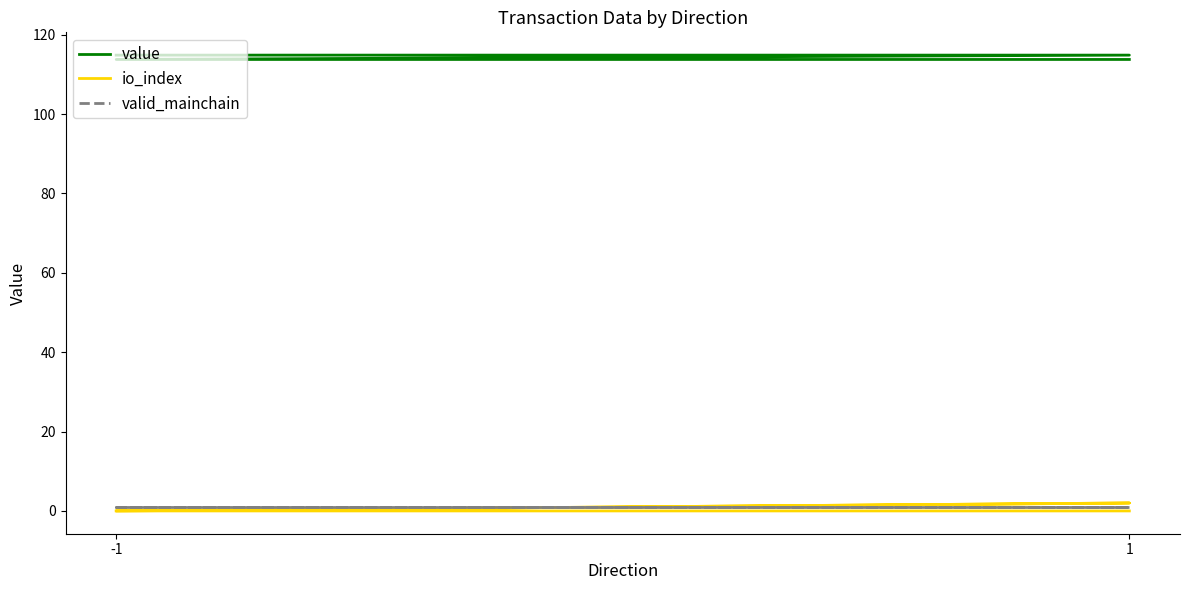

True or false: value has a value of 151.8 at -1.

False